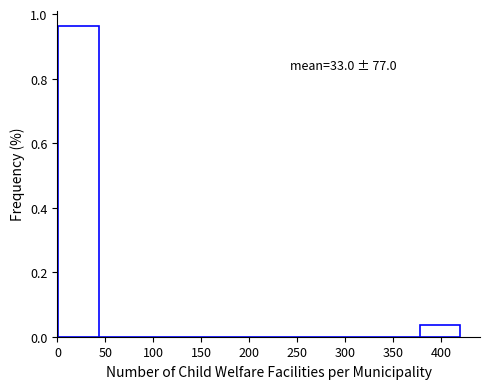

Which range on the x-axis has the tallest bar?

0 to 45